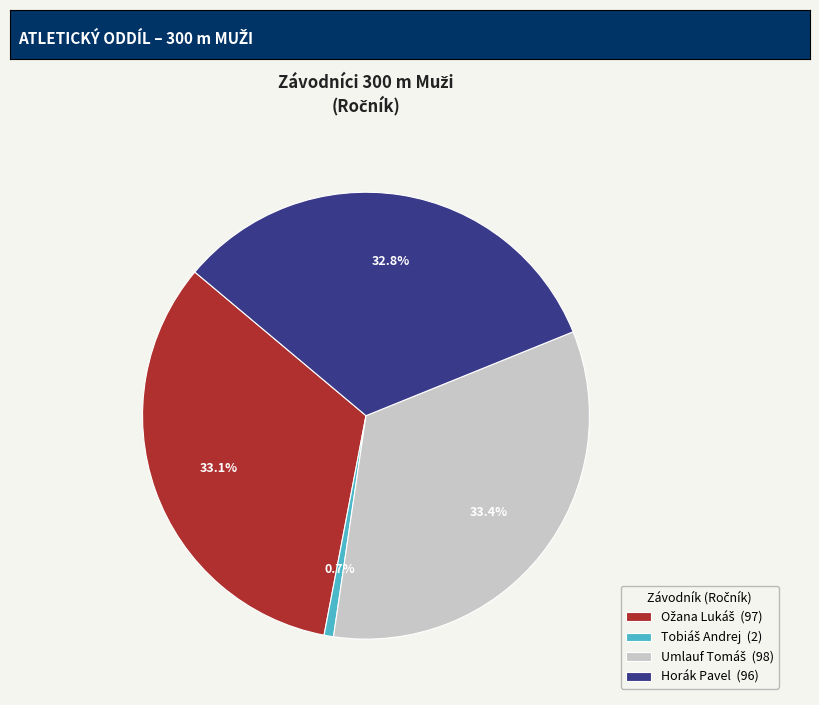

How many segments does this pie chart have?

4